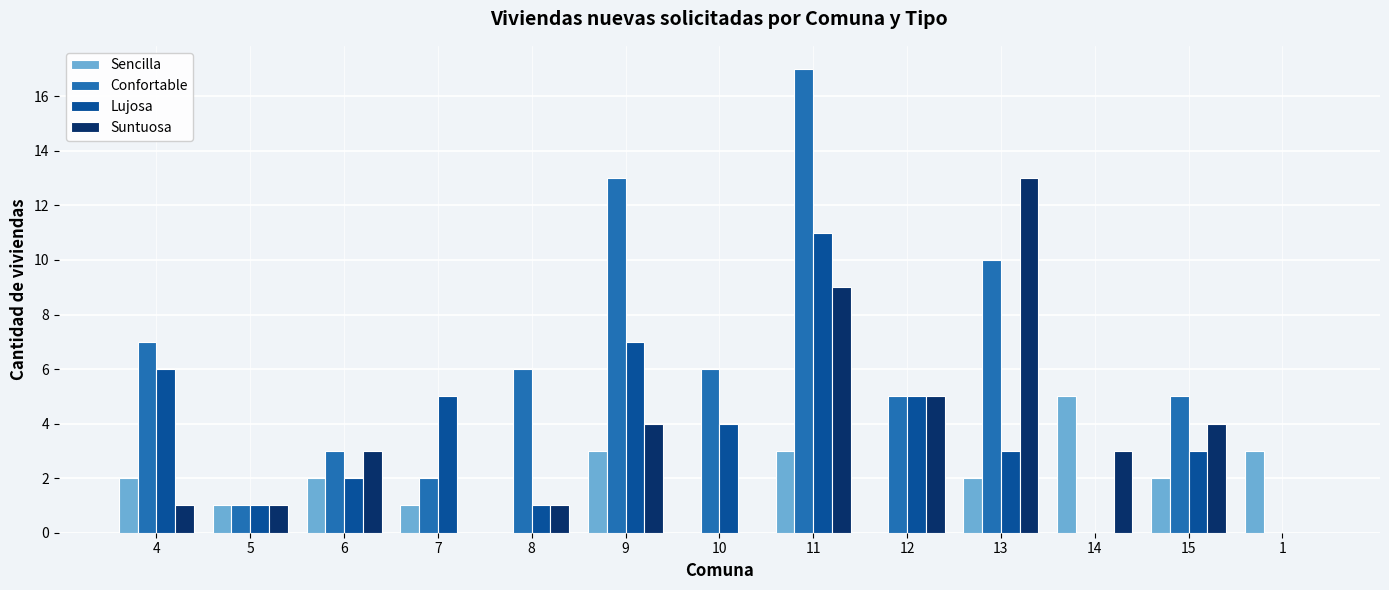

Reading left to right, transcribe all the data shown in this chart.

Sencilla: 4=2	5=1	6=2	7=1	8=0	9=3	10=0	11=3	12=0	13=2	14=5	15=2	1=3
Confortable: 4=7	5=1	6=3	7=2	8=6	9=13	10=6	11=17	12=5	13=10	14=0	15=5	1=0
Lujosa: 4=6	5=1	6=2	7=5	8=1	9=7	10=4	11=11	12=5	13=3	14=0	15=3	1=0
Suntuosa: 4=1	5=1	6=3	7=0	8=1	9=4	10=0	11=9	12=5	13=13	14=3	15=4	1=0